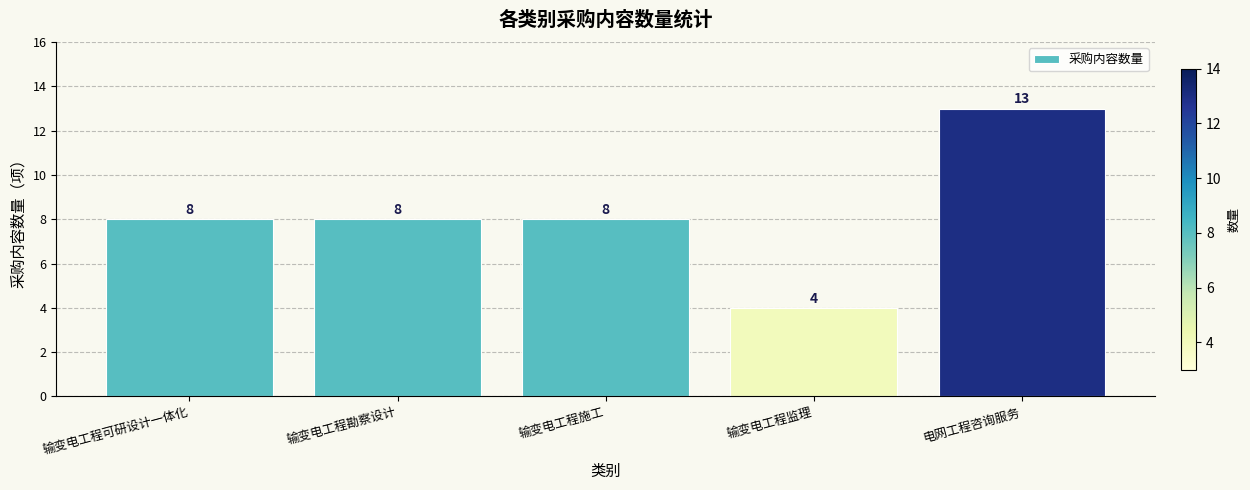

Which category has the highest value across all series?

电网工程咨询服务